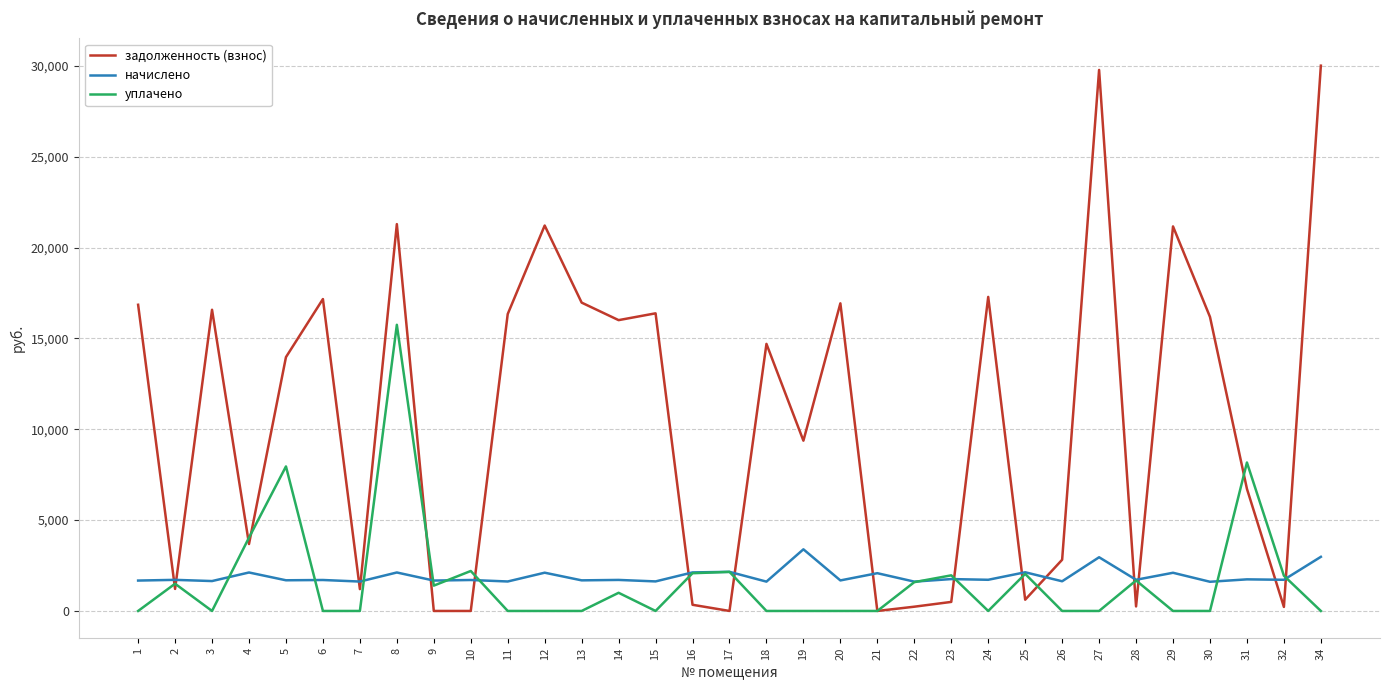

How many distinct data groups are displayed?

3